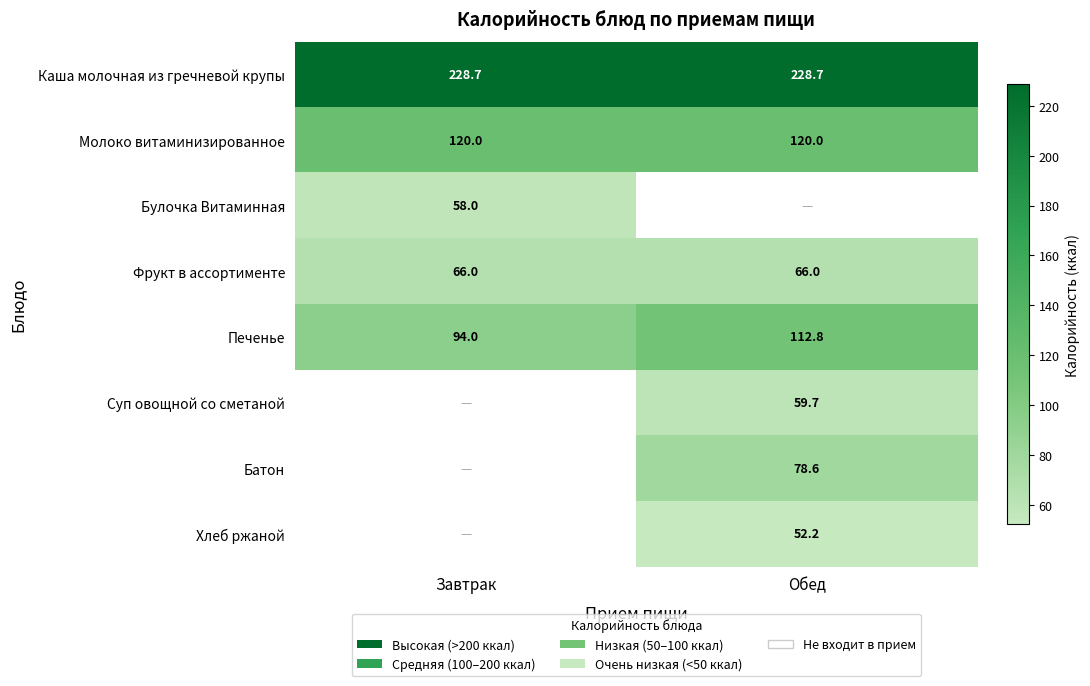

Where does the Печенье series first go above 112?

Обед